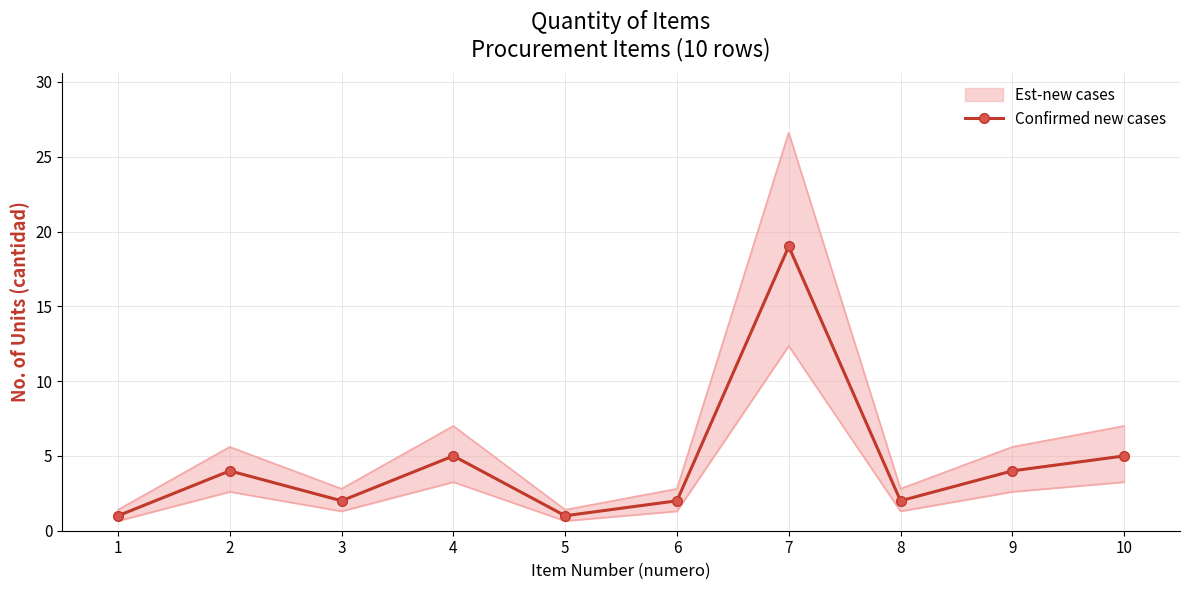

Reading right to left, list all the values displayed in this chart.

10=5	9=4	8=2	7=19	6=2	5=1	4=5	3=2	2=4	1=1